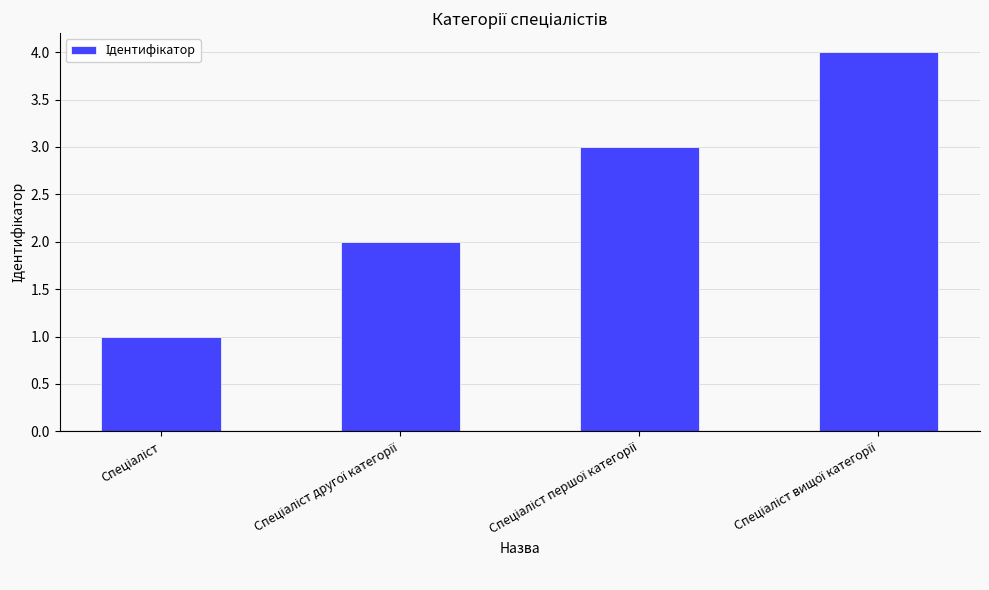

What is the greatest value displayed?

4